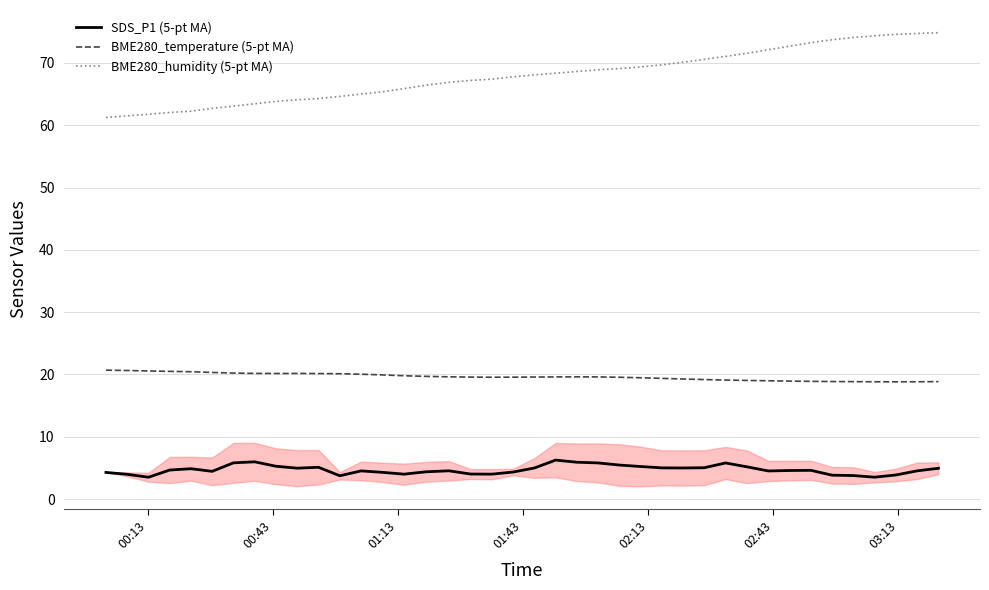

True or false: BME280_temperature (5-pt MA) and BME280_humidity (5-pt MA) cross at least once.

False